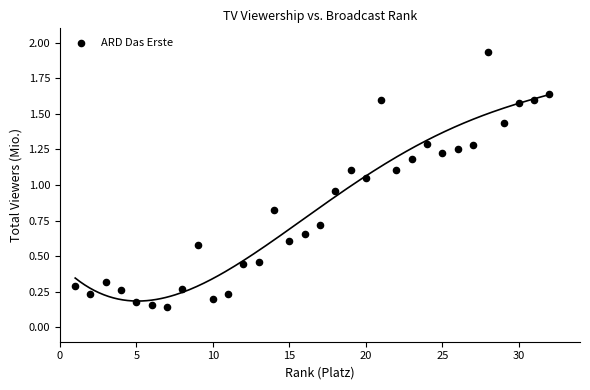

What is the range of Y values (max minus min)?

1.8